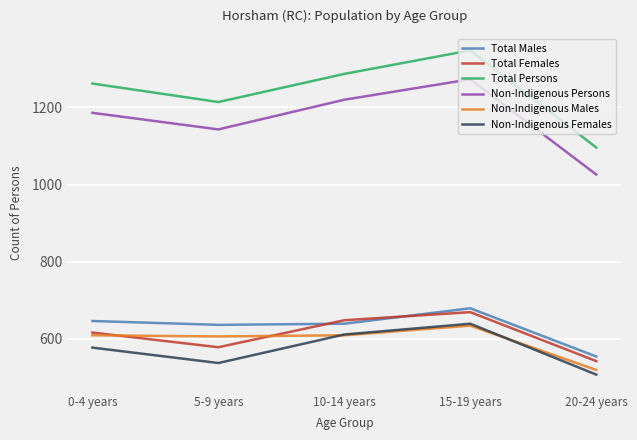

What is the sum of all Total Persons values?

6207